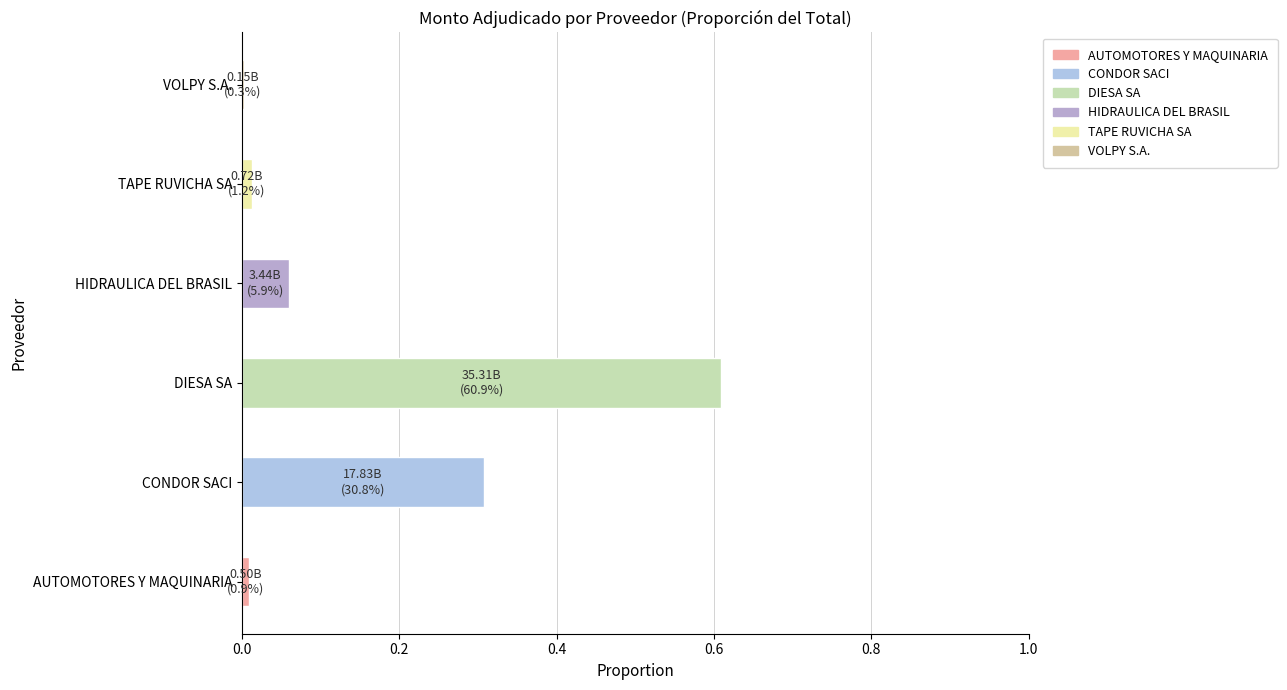

What is the difference between the maximum and minimum values?

35158099994